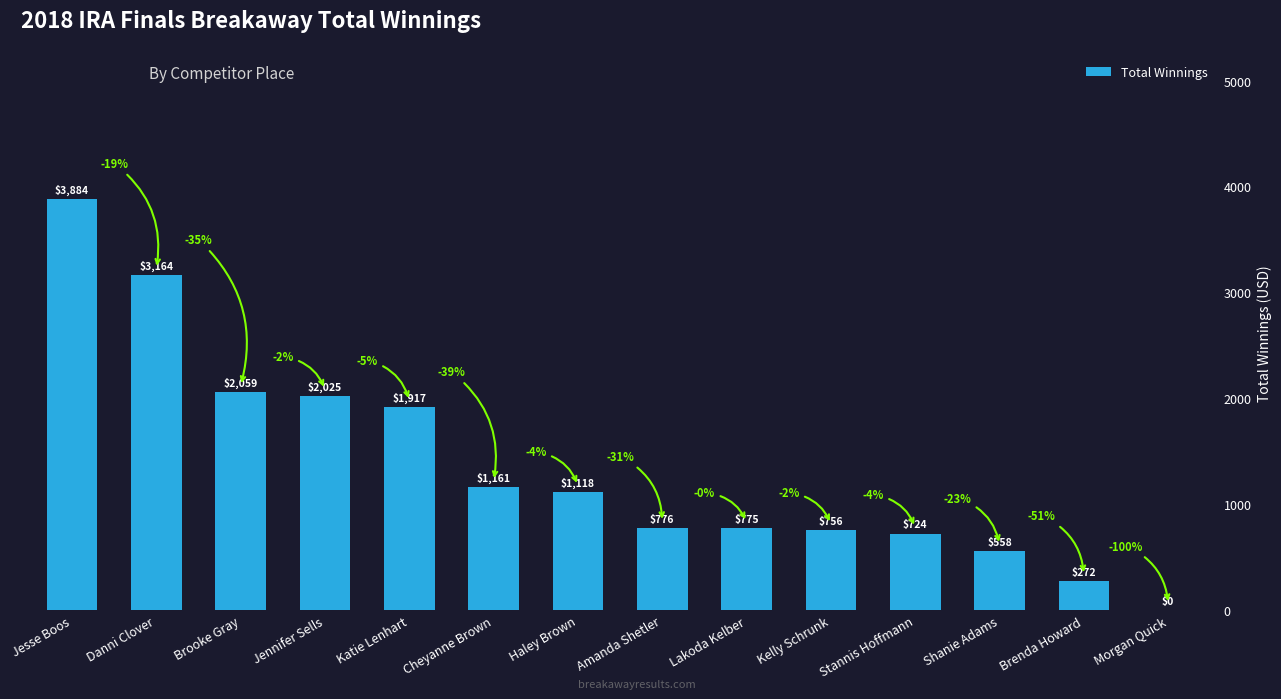

At which category does the chart reach its peak across all series?

Jesse Boos